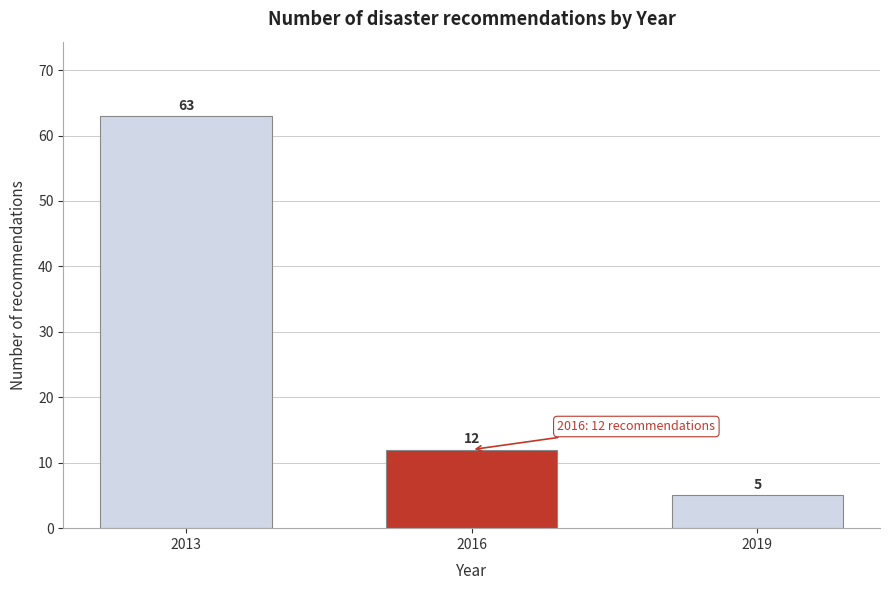

Reading left to right, extract all data points from this chart.

63	12	5